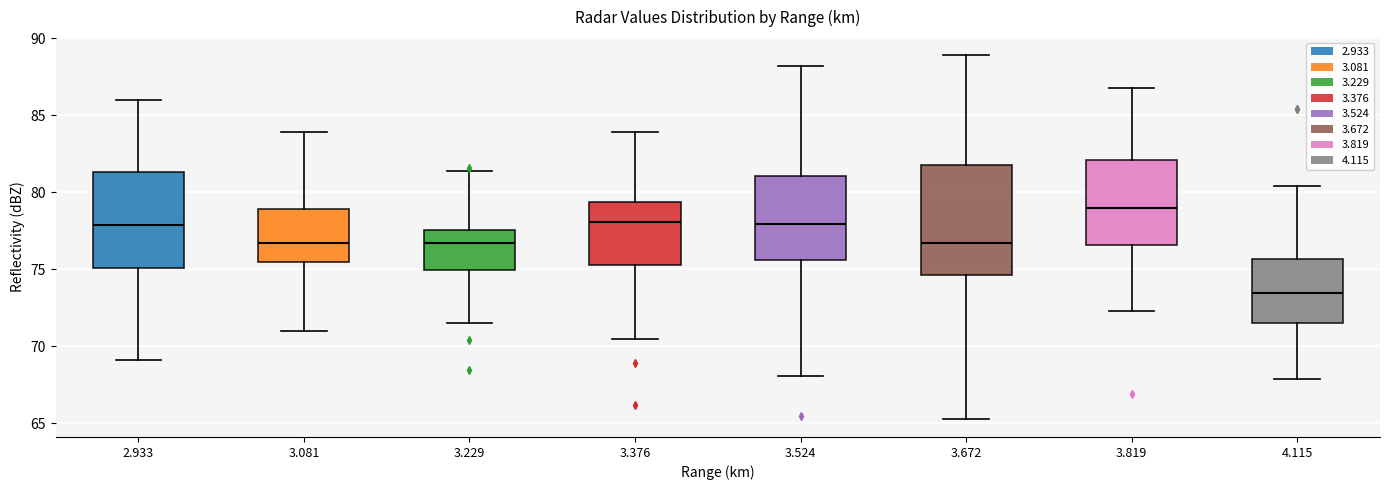

Reading left to right, read every box against the y-axis: the position of its median line, the range the box covers, and the ends of its whiskers. The values are not printed on the chart, so give them approximately, as read against the axis.

2.933: median 78.0, box 75.0 to 81.5, whiskers 69.0 to 86.0
3.081: median 76.5, box 75.5 to 79.0, whiskers 71.0 to 84.0
3.229: median 76.5, box 75.0 to 77.5, whiskers 71.5 to 81.5
3.376: median 78.0, box 75.5 to 79.5, whiskers 70.5 to 84.0
3.524: median 78.0, box 75.5 to 81.0, whiskers 68.0 to 88.0
3.672: median 76.5, box 74.5 to 82.0, whiskers 65.5 to 89.0
3.819: median 79.0, box 76.5 to 82.0, whiskers 72.5 to 87.0
4.115: median 73.5, box 71.5 to 75.5, whiskers 68.0 to 80.5